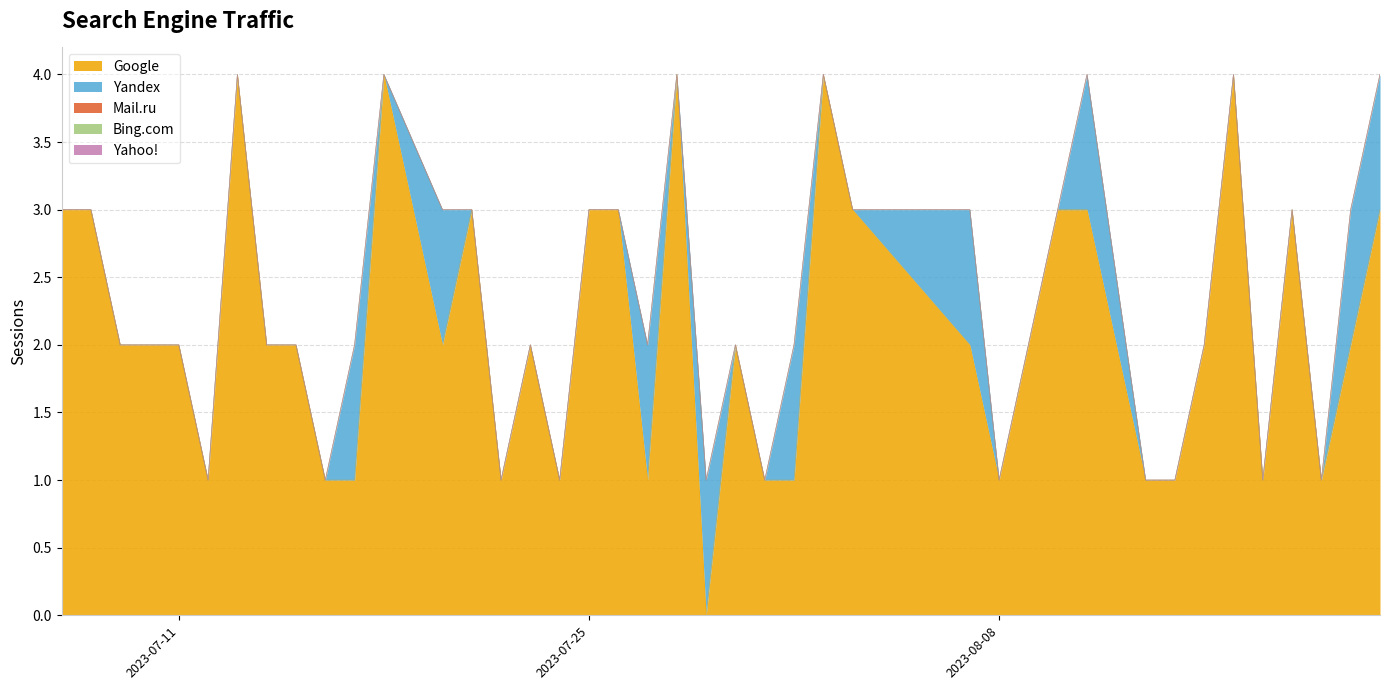

True or false: Mail.ru and Yahoo! intersect in this chart.

False